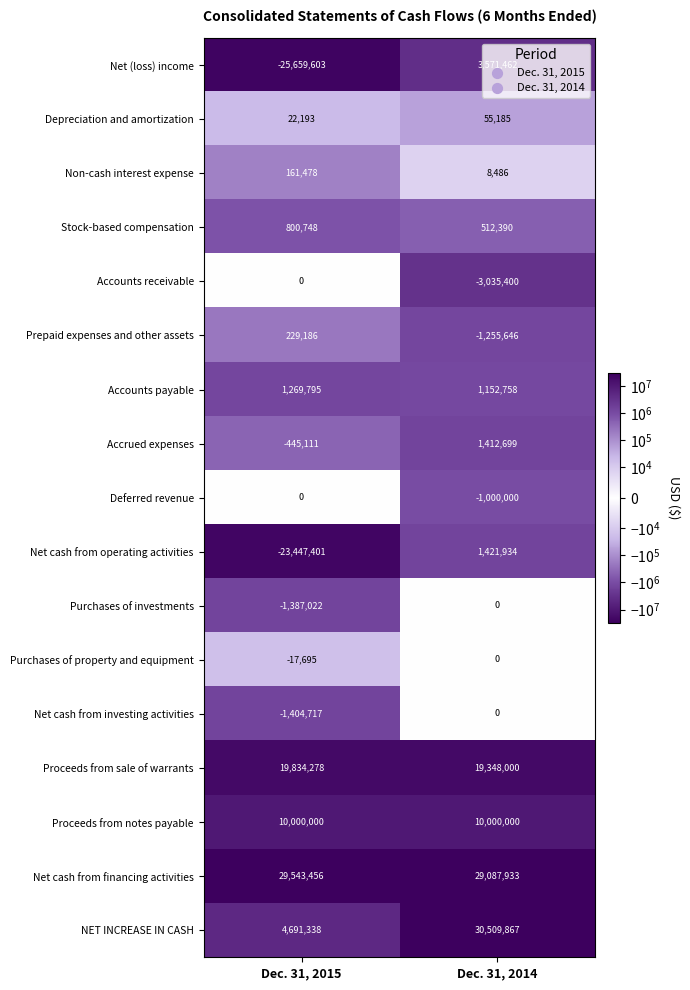

What is the sum of the Purchases of property and equipment values at Dec. 31, 2014 and Dec. 31, 2015?

-17695